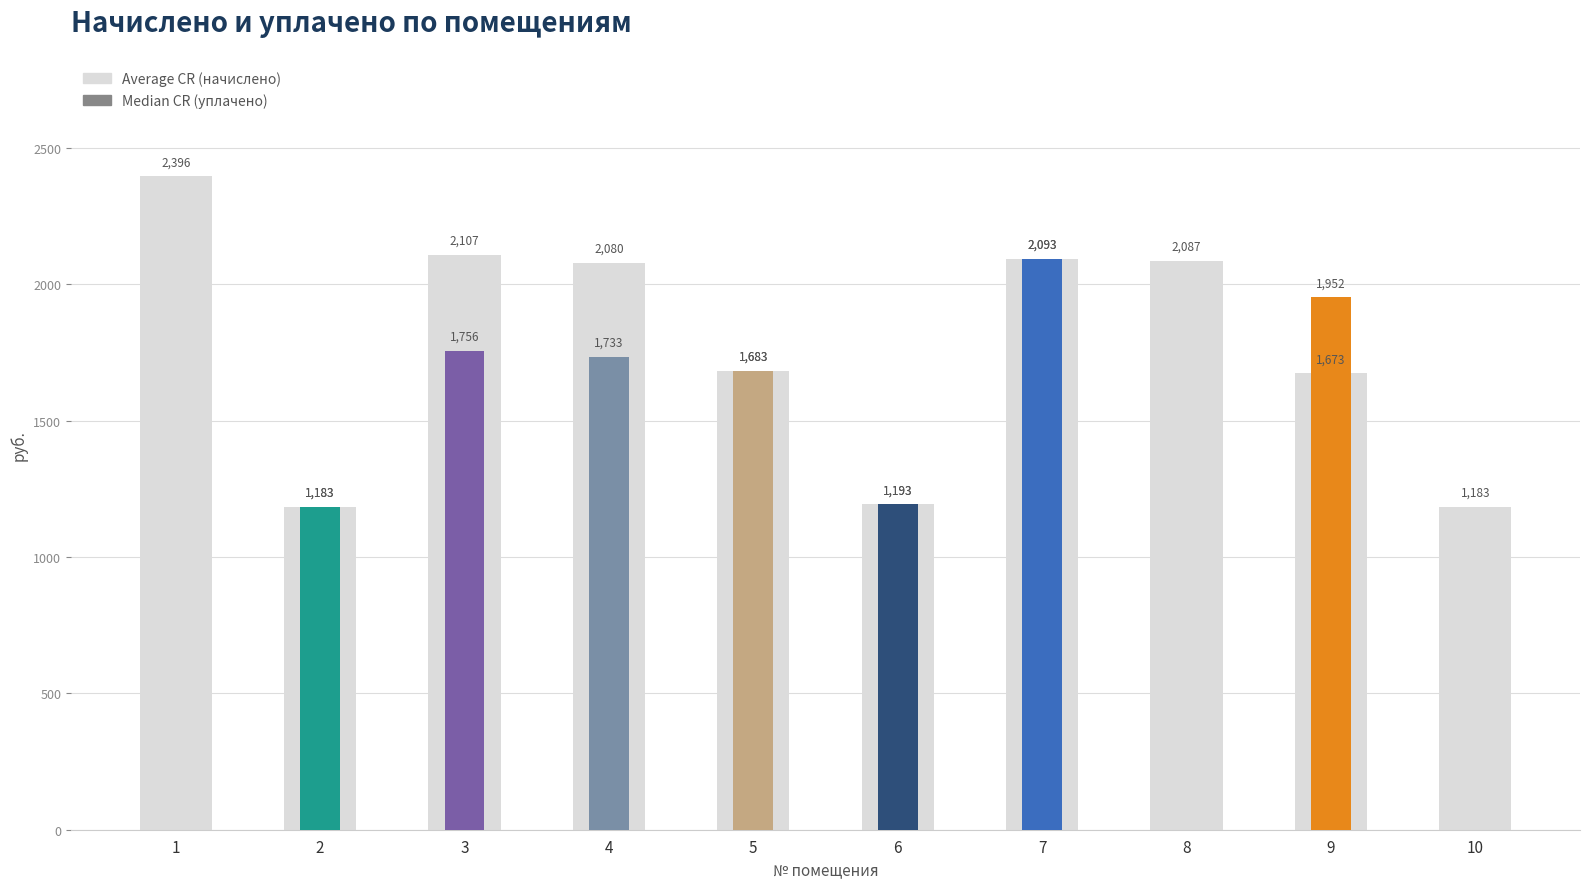

Are the bars grouped side by side (vs. stacked)?

No